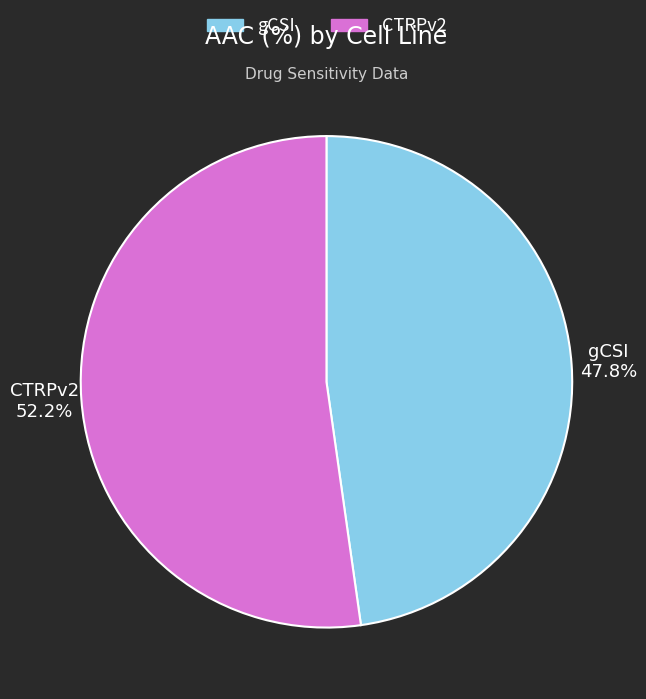

True or false: CTRPv2 accounts for 59% of the total.

False